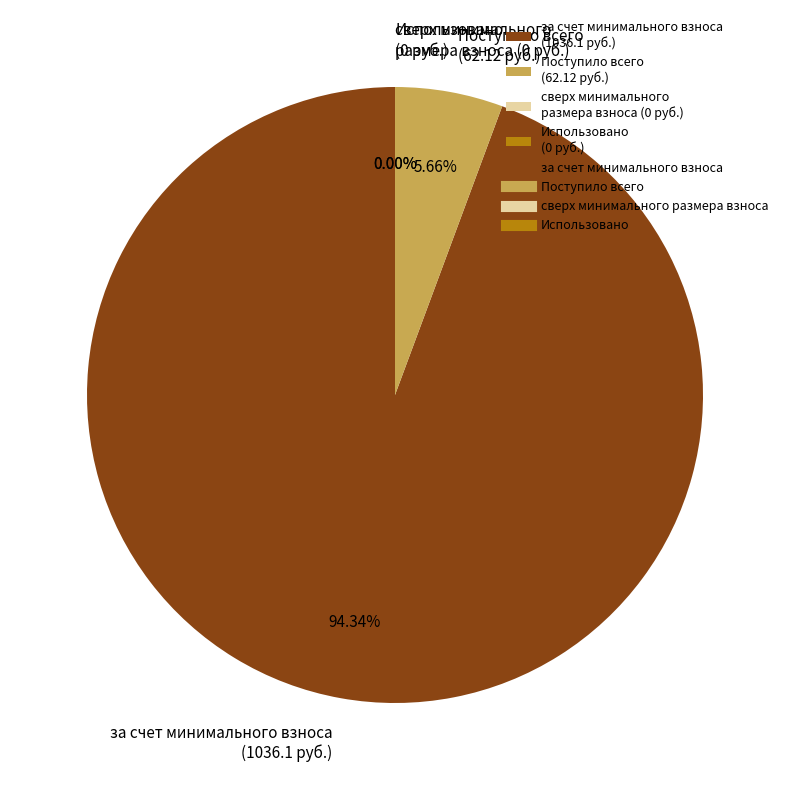

Does за счет минимального взноса (1036.1 руб.) represent more than half of the total?

Yes